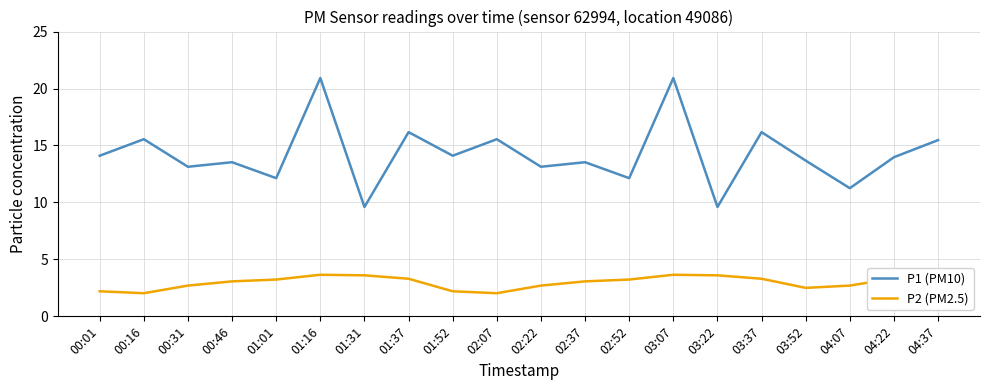

What is the greatest value displayed?

20.9